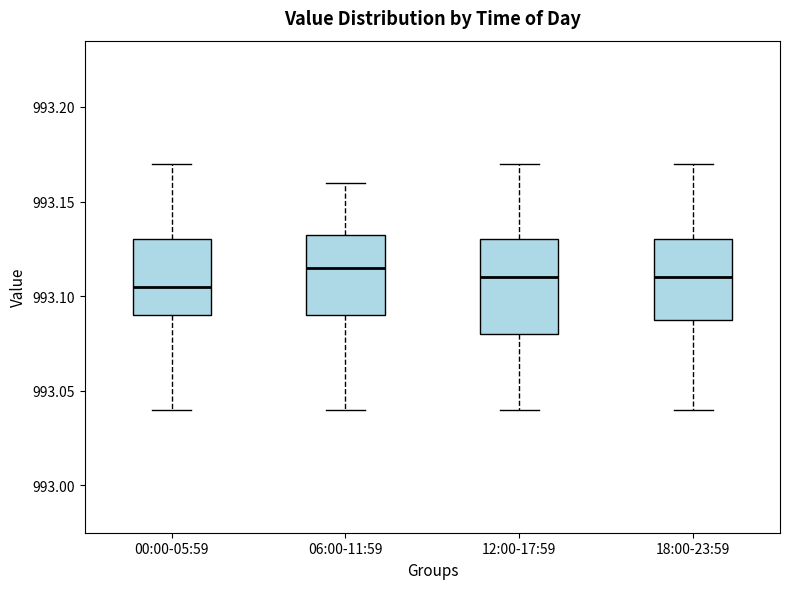

Which box is the tallest, from its lower edge to its upper edge?

12:00-17:59